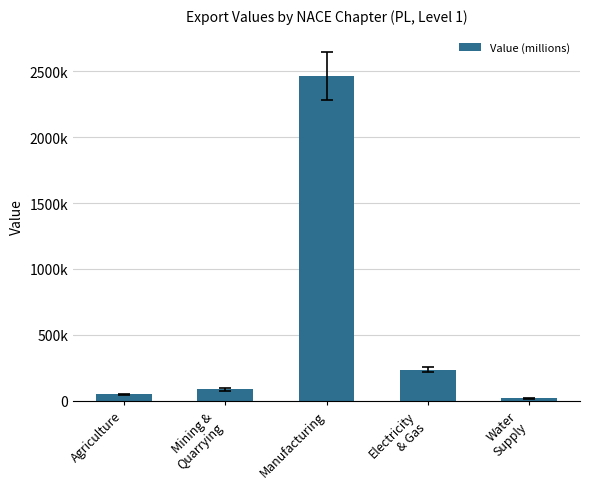

What is the change in value from Mining &
Quarrying to Water
Supply?

-67250